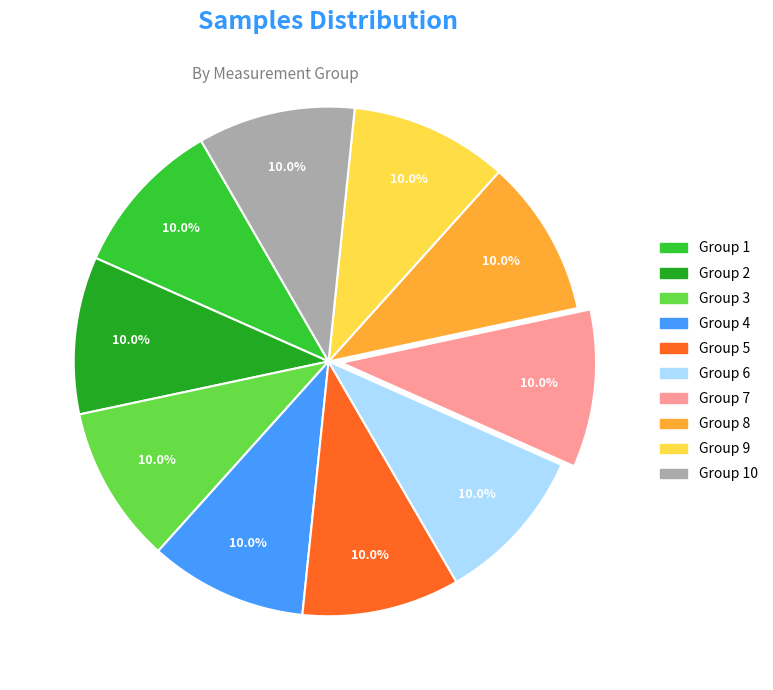

What is the ratio of the value at Group 10 to the value at Group 8?

1.0